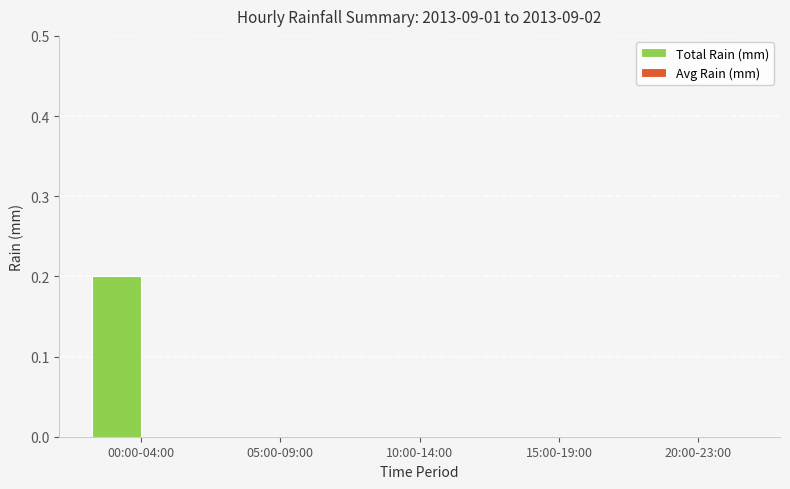

Between 20:00-23:00 and 00:00-04:00, which is larger?

00:00-04:00